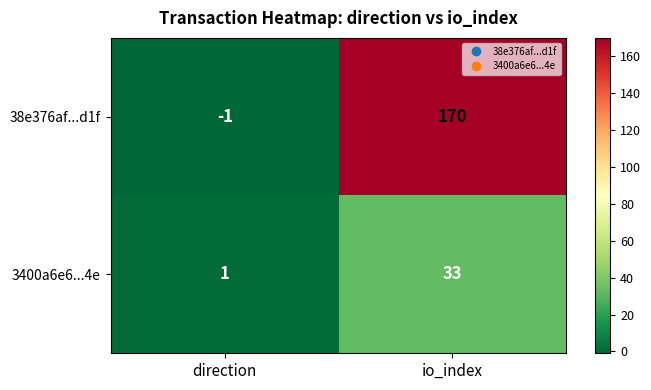

Between direction and io_index, which series saw the biggest shift?

38e376af...d1f